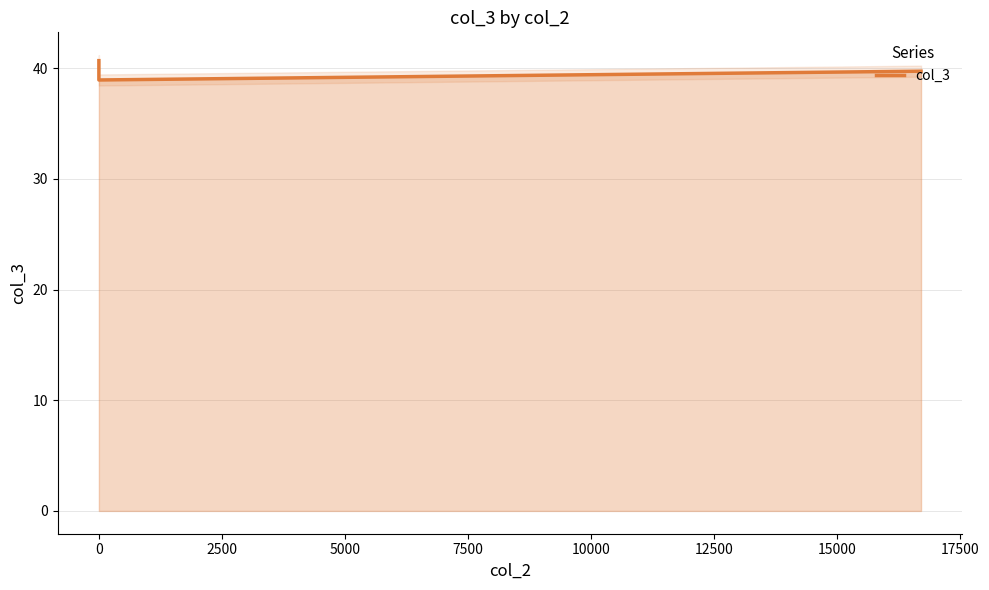

What is the greatest value displayed?

40.7